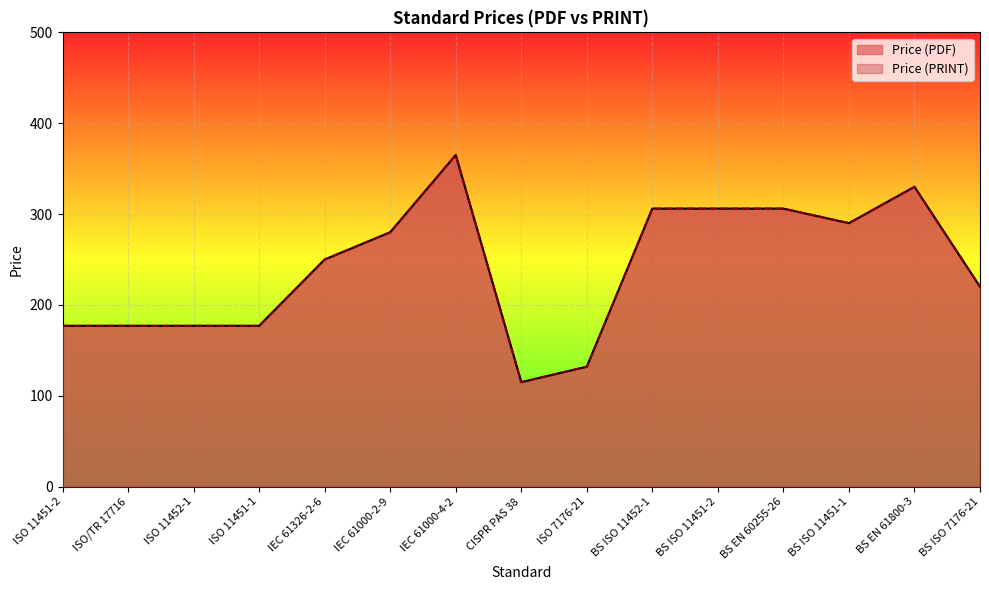

True or false: Price (PRINT) has more than 2 points higher than both neighbors.

False